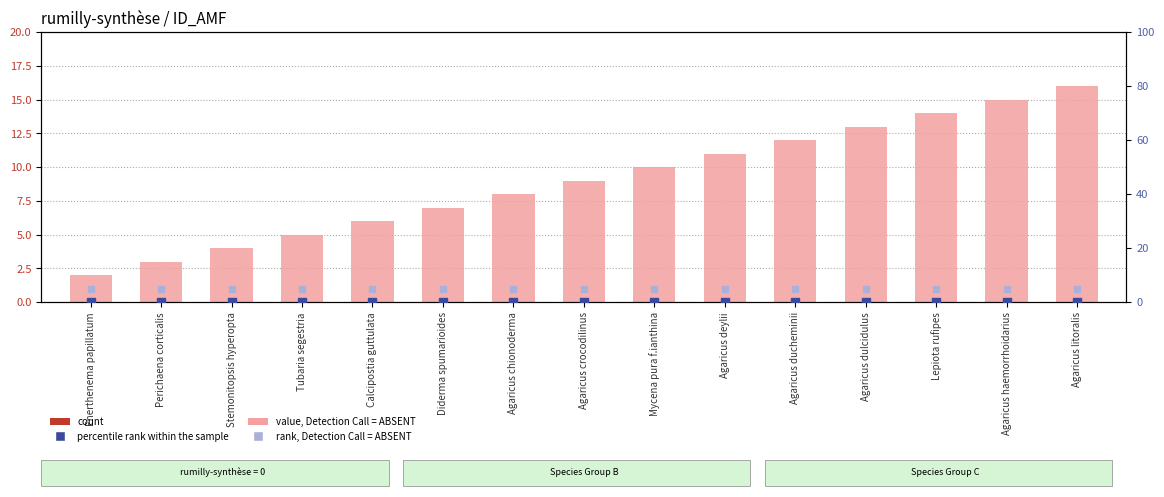

Which series reaches the maximum Y coordinate?

value